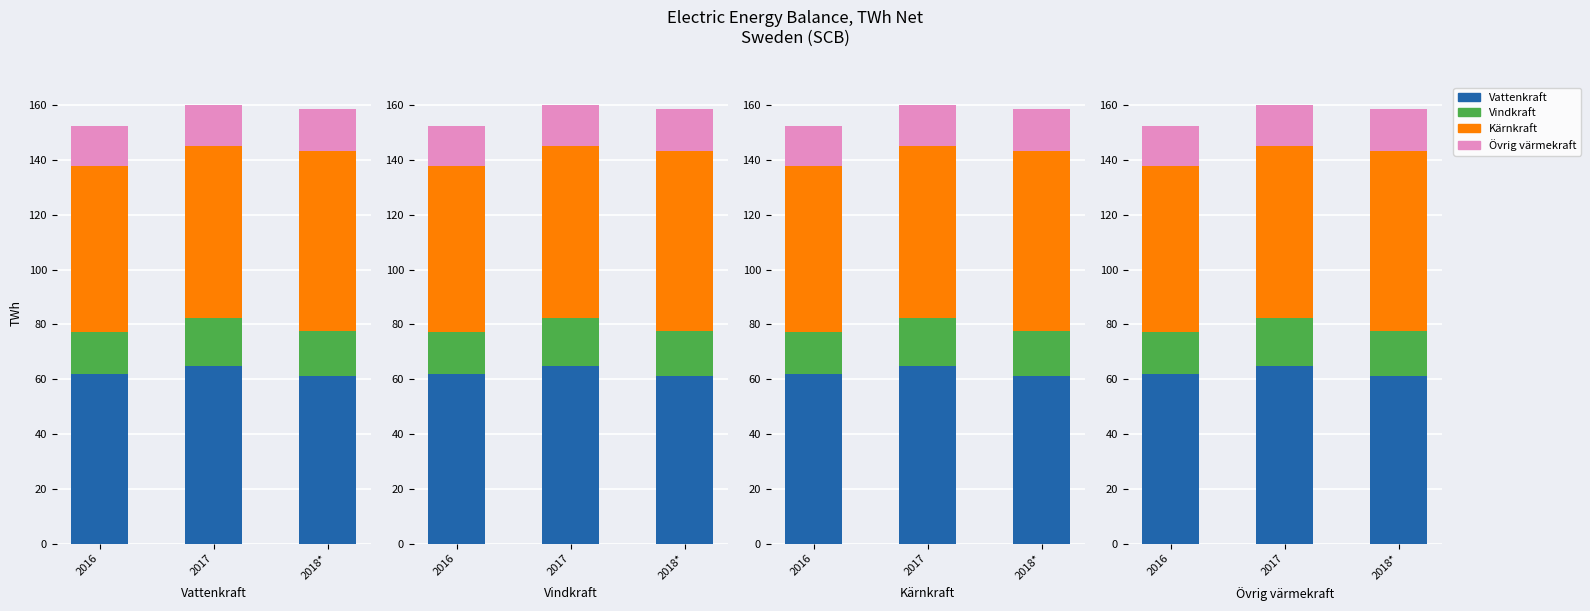

Which category has the highest value in the Vindkraft series?

2017